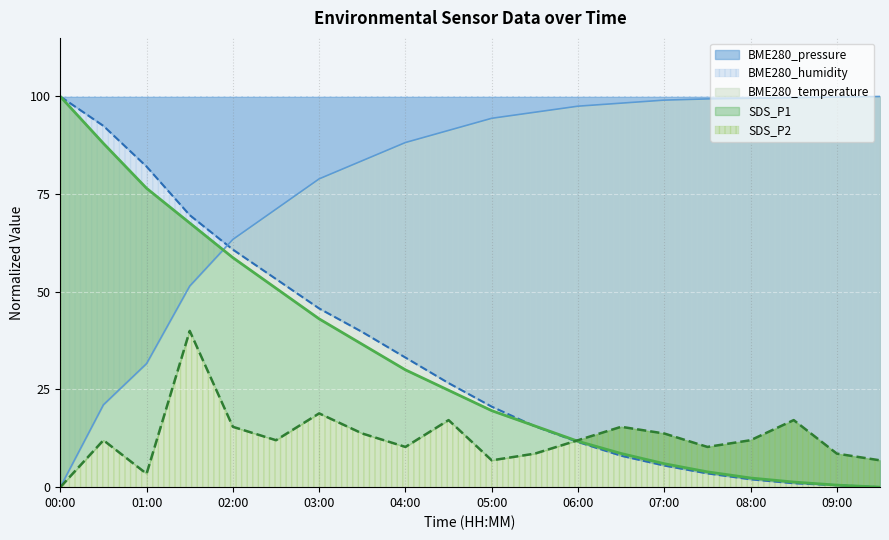

How many values in the SDS_P1 series exceed 12?

12